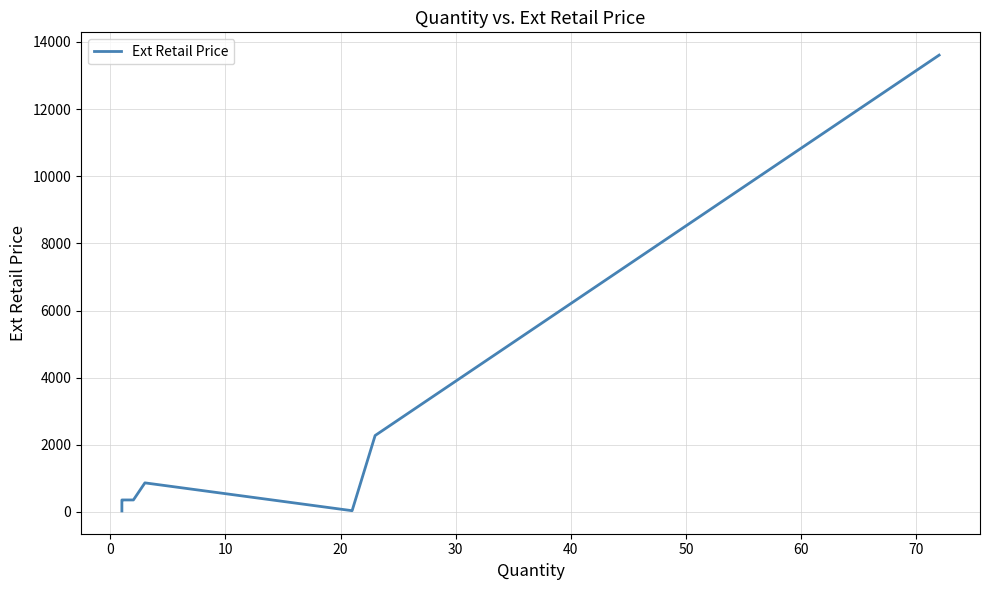

How many distinct data groups are displayed?

1